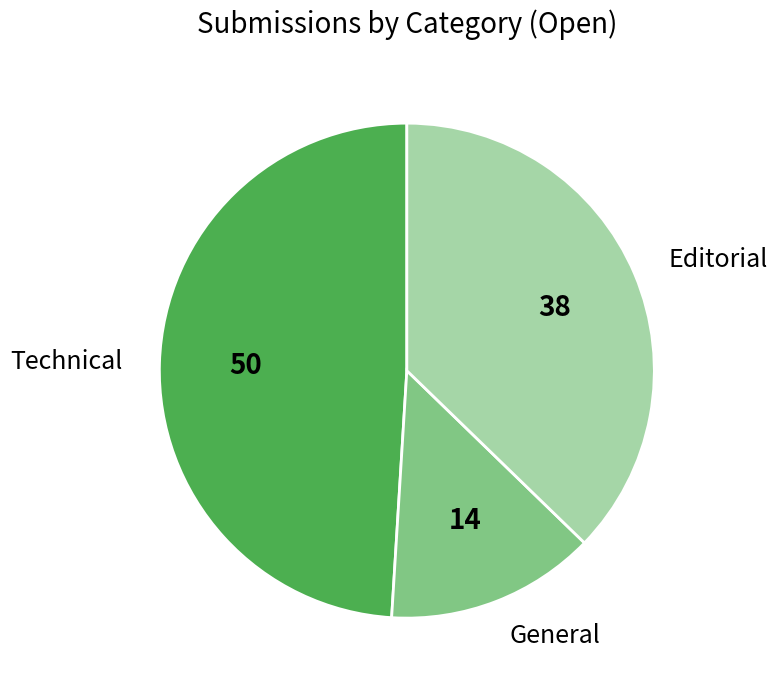

Which has a higher value, Technical or General?

Technical